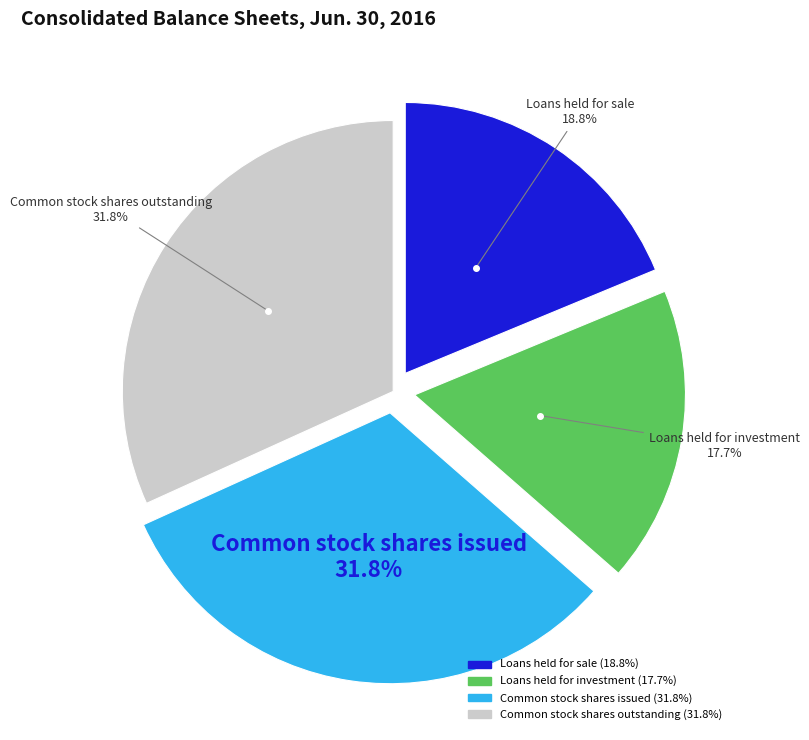

Is the sum of Loans held for sale and Common stock shares outstanding greater than half?

Yes